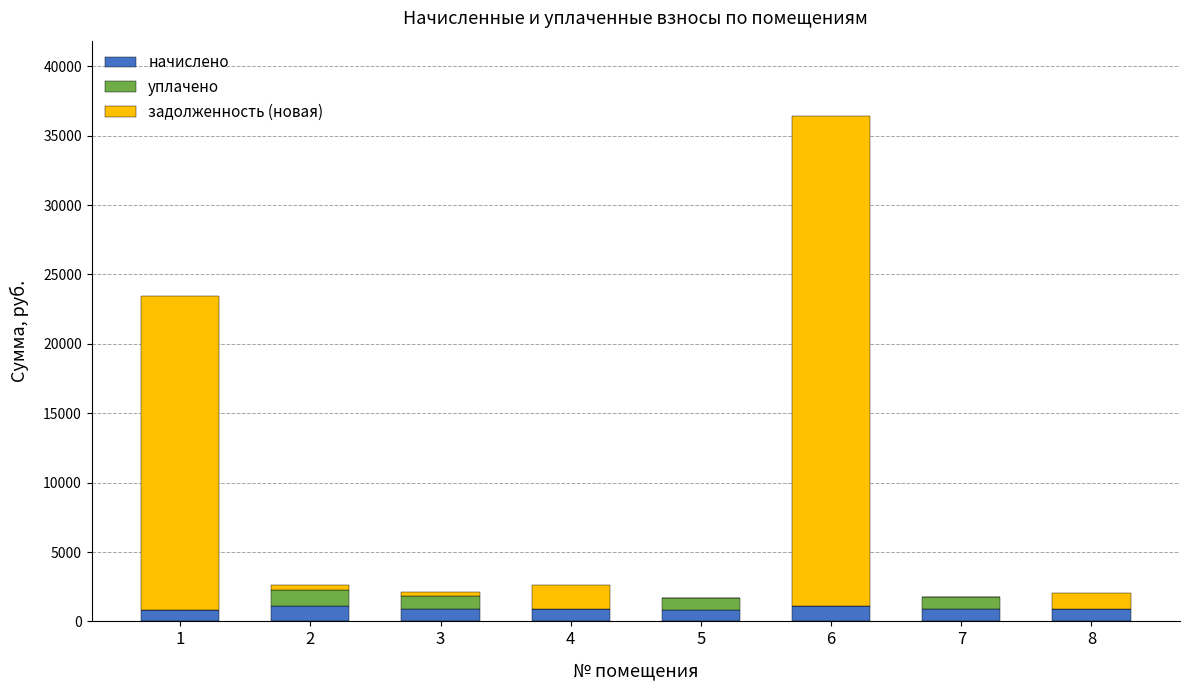

What is the sum of all начислено values?

7458.8